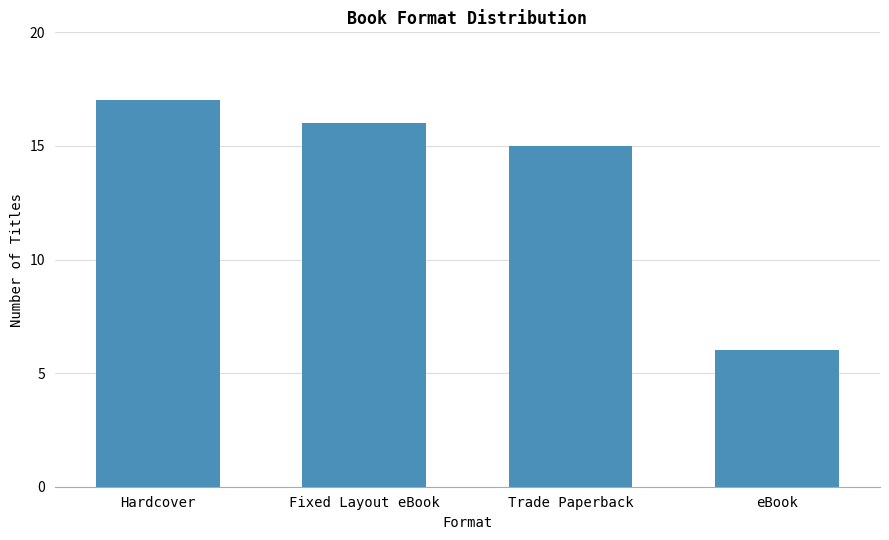

Which category has the lowest value across all series?

eBook